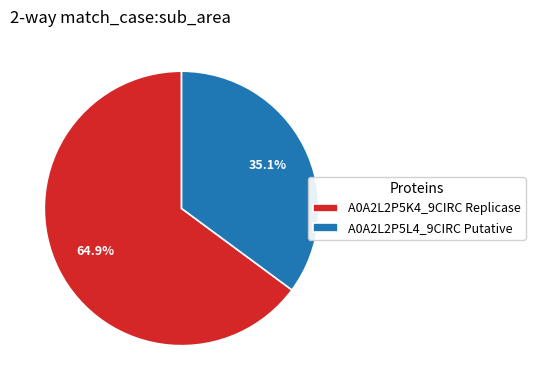

Approximately how many times larger is the value at A0A2L2P5K4_9CIRC Replicase compared to A0A2L2P5L4_9CIRC Putative?

1.8